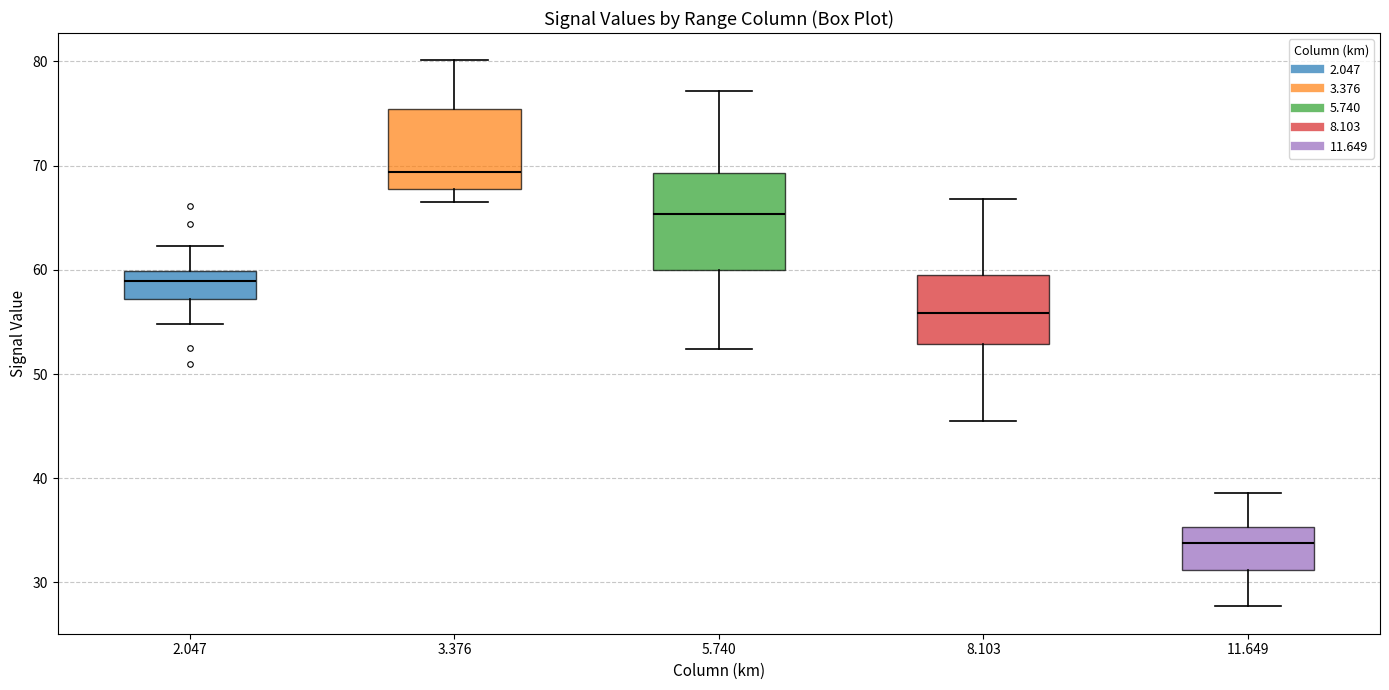

Which box's median line is the highest?

3.376